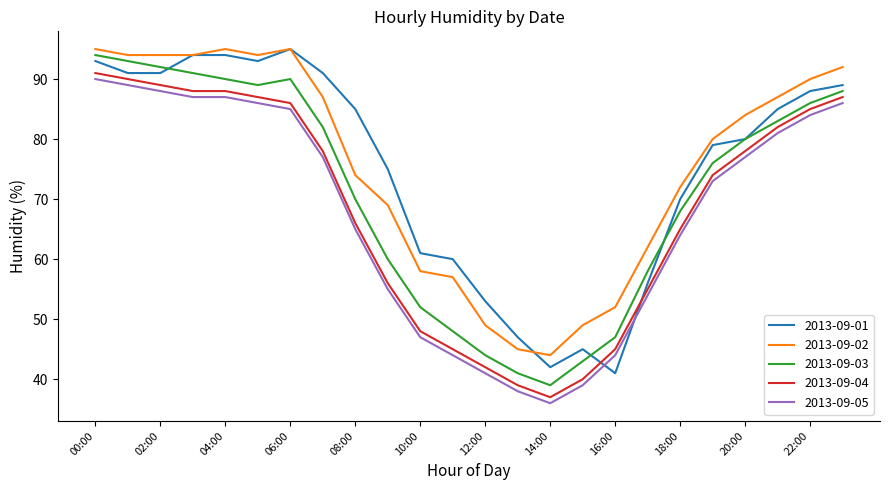

True or false: 2013-09-05 and 2013-09-04 intersect in this chart.

False